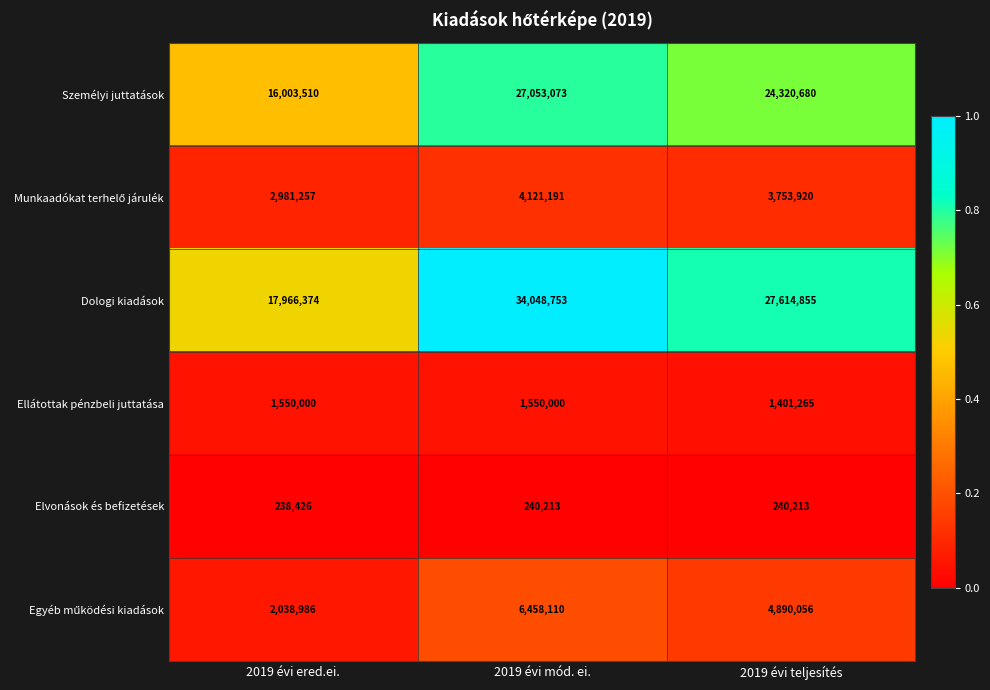

What is the total value across all series at 2019 évi ered.ei.?

40778553